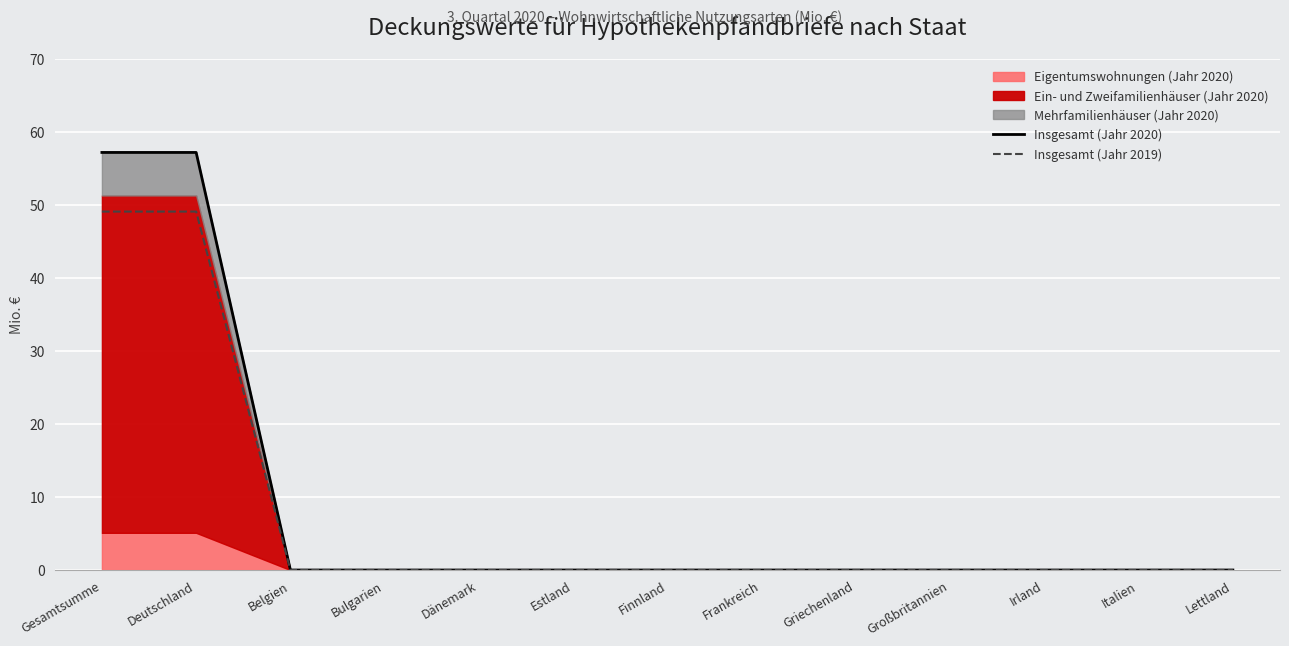

Which series has the largest range (max minus min)?

Insgesamt (Jahr 2020)